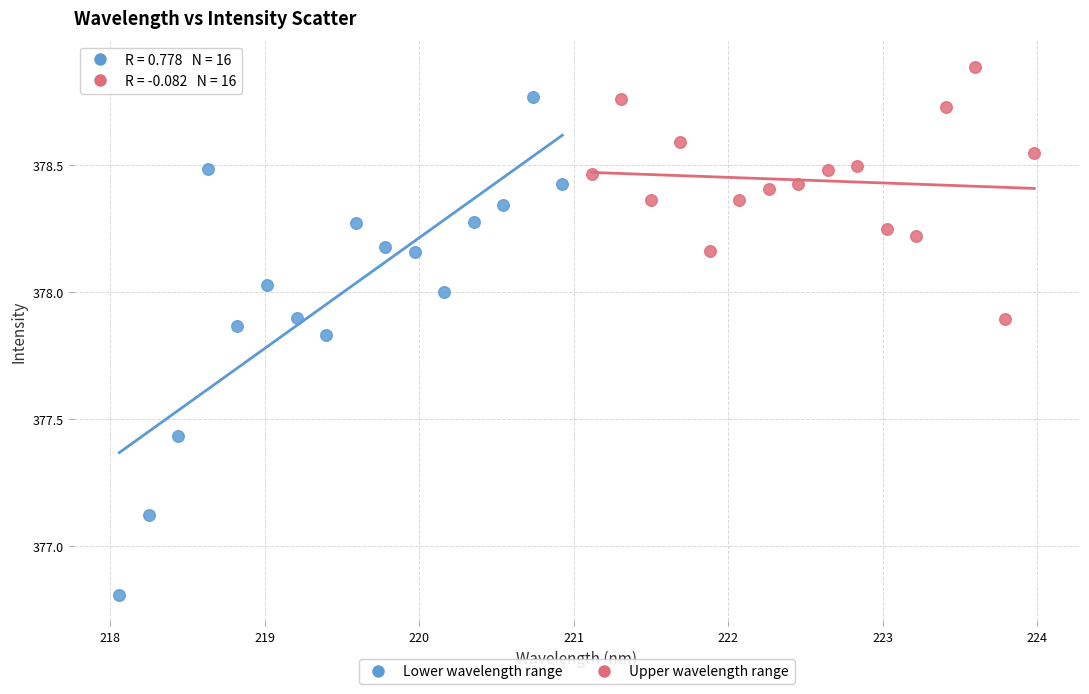

Which series reaches the minimum Y coordinate?

Lower wavelength range